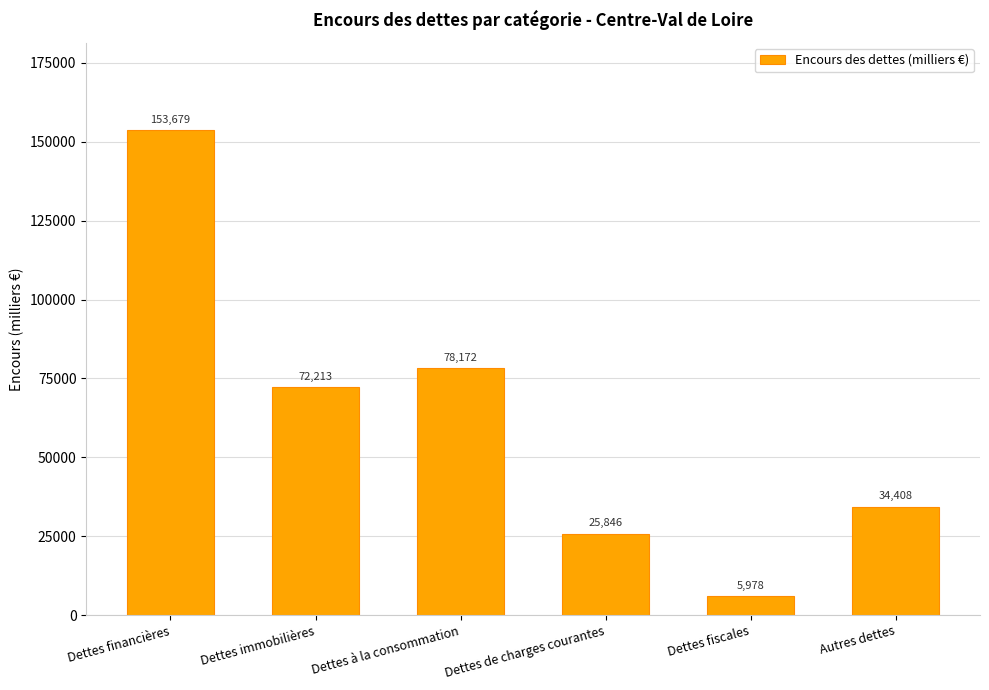

What is the label of the 1st bar from the left?

Dettes financières